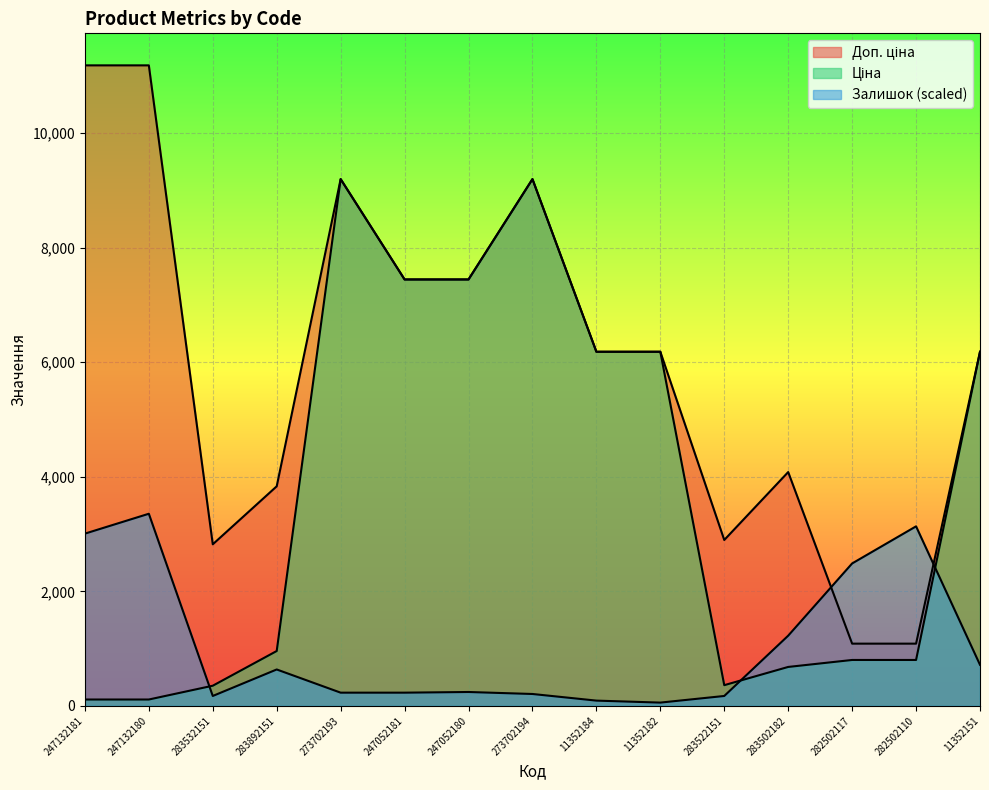

Where does the Доп. ціна series first go above 6182?

247132181